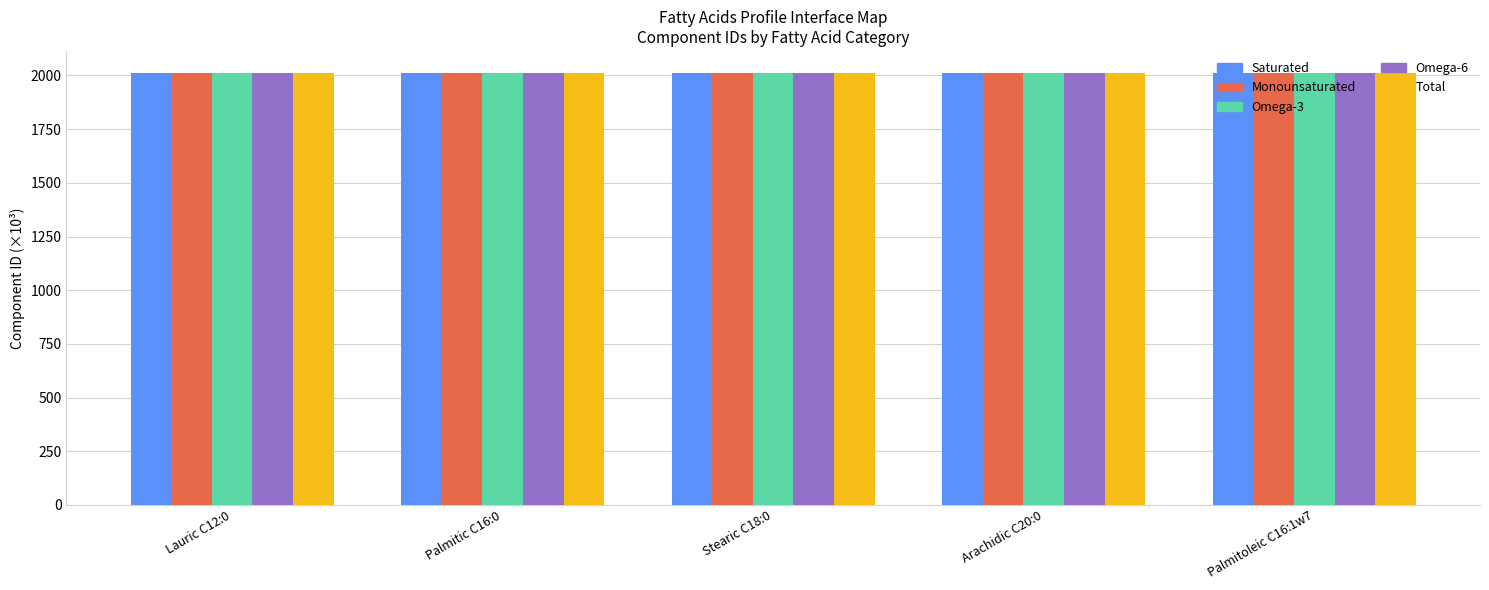

The value of Omega-3 at Palmitoleic C16:1w7 is 1384.3. True or false?

False